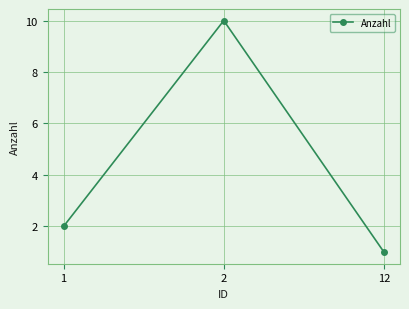

What value does the data have at 12?

1